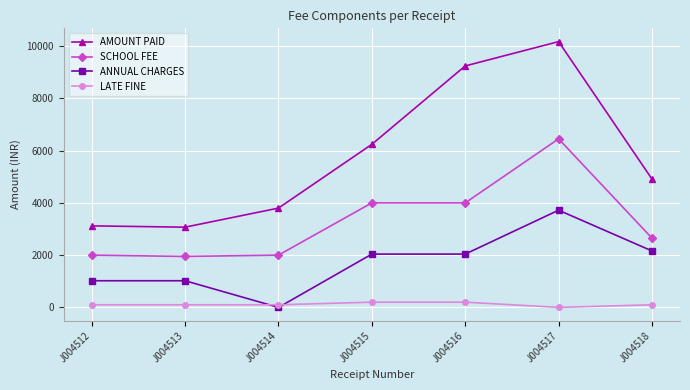

Is the value of SCHOOL FEE at J004515 greater than the value of AMOUNT PAID at J004515?

No